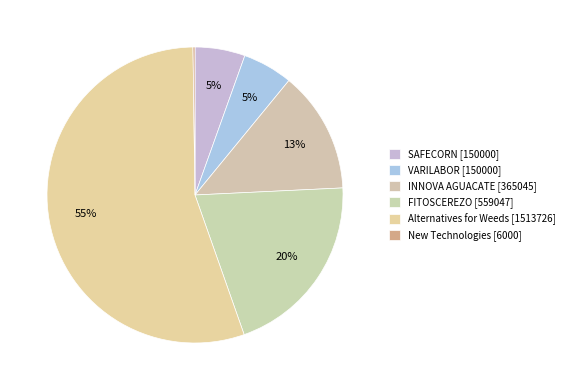

Is it true that VARILABOR [150000] is 5% of the pie?

True